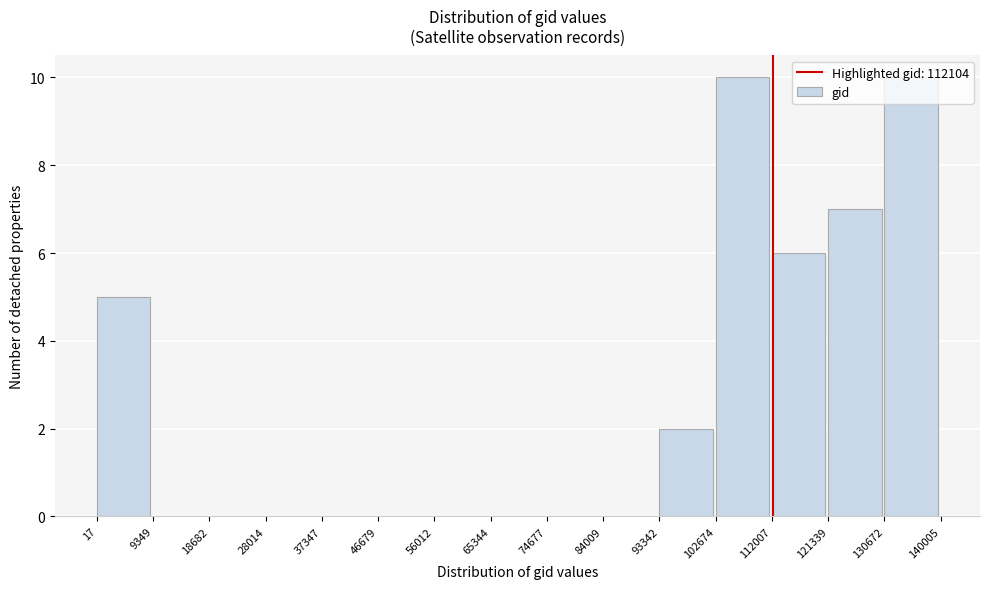

Reading left to right, list every bar in this chart as the range it spans on the x-axis followed by its height. The values are not printed on the chart, so give them approximately, as read against the axis.

17 to 9349: 5
9349 to 18682: 0
18682 to 28014: 0
28014 to 37347: 0
37347 to 46679: 0
46679 to 56012: 0
56012 to 65344: 0
65344 to 74677: 0
74677 to 84009: 0
84009 to 93342: 0
93342 to 102674: 2
102674 to 112007: 10
112007 to 121339: 6
121339 to 130672: 7
130672 to 140005: 10